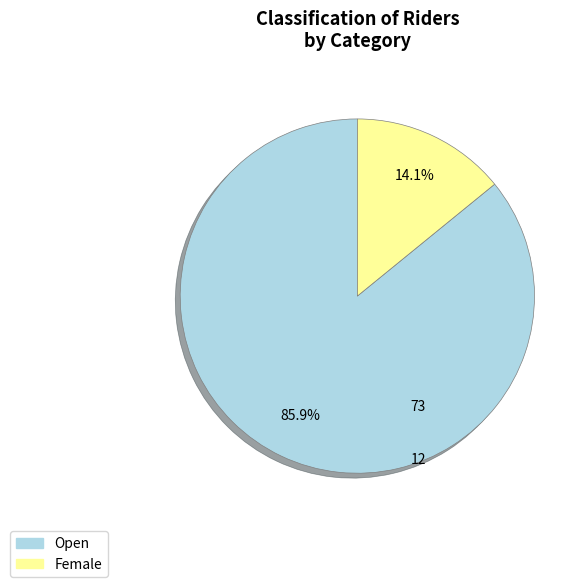

How many segments does this pie chart have?

2